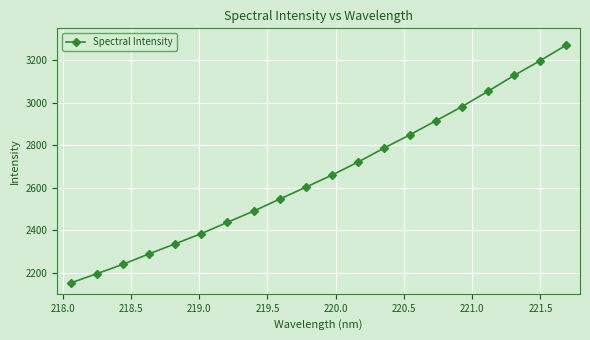

Does the chart display data point markers on the line(s)?

Yes